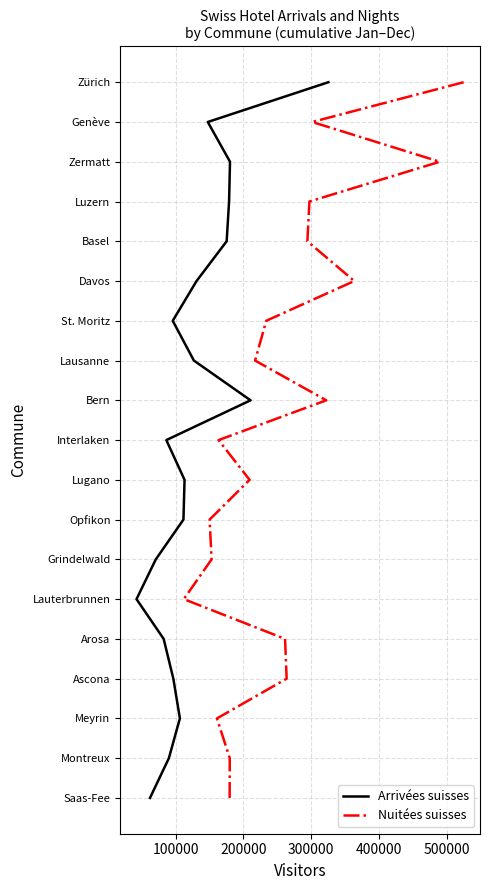

Does the chart display data point markers on the line(s)?

No